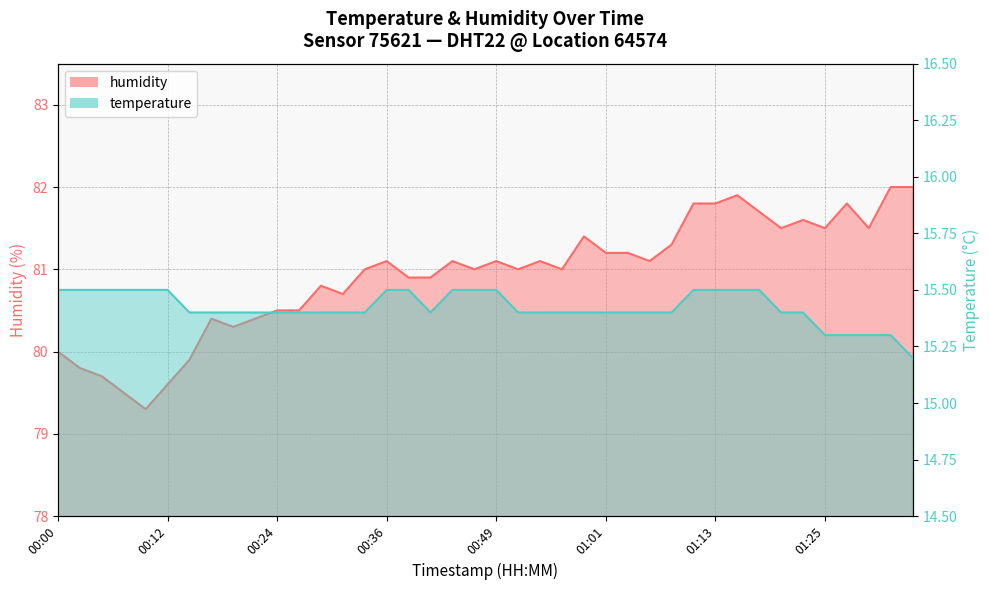

What is the difference between the highest and lowest values at 01:11?

66.3